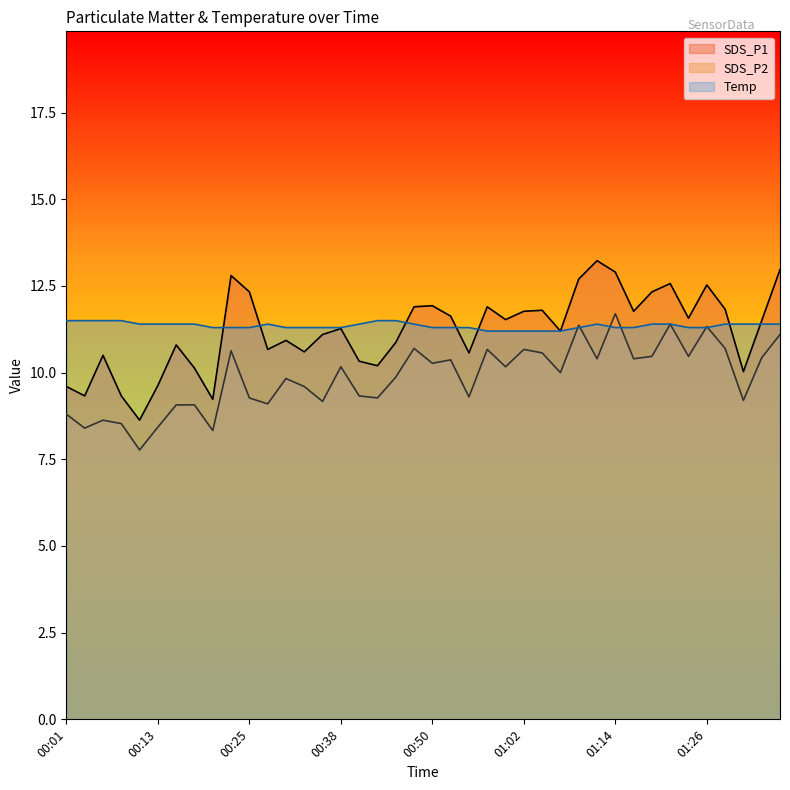

What is the difference between the maximum and minimum values in the SDS_P2 series?

3.9